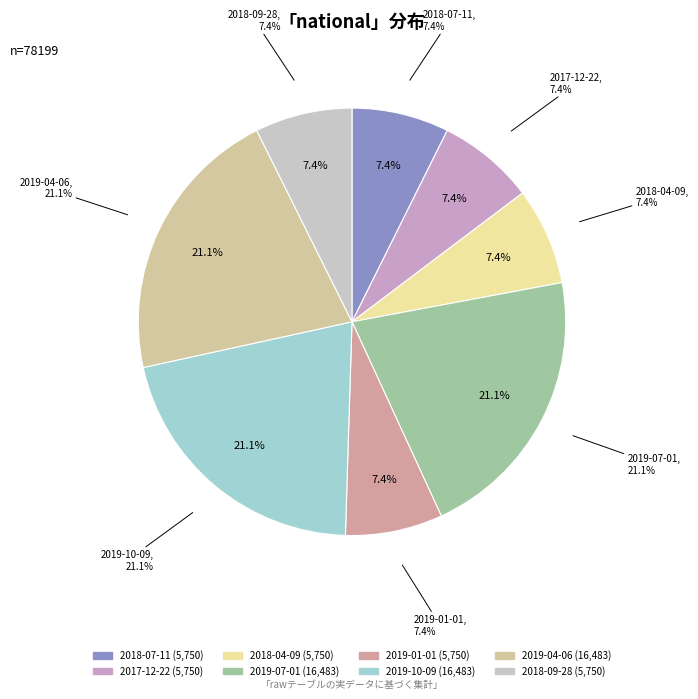

The 2019-04-06 slice represents 36% of the pie. True or false?

False